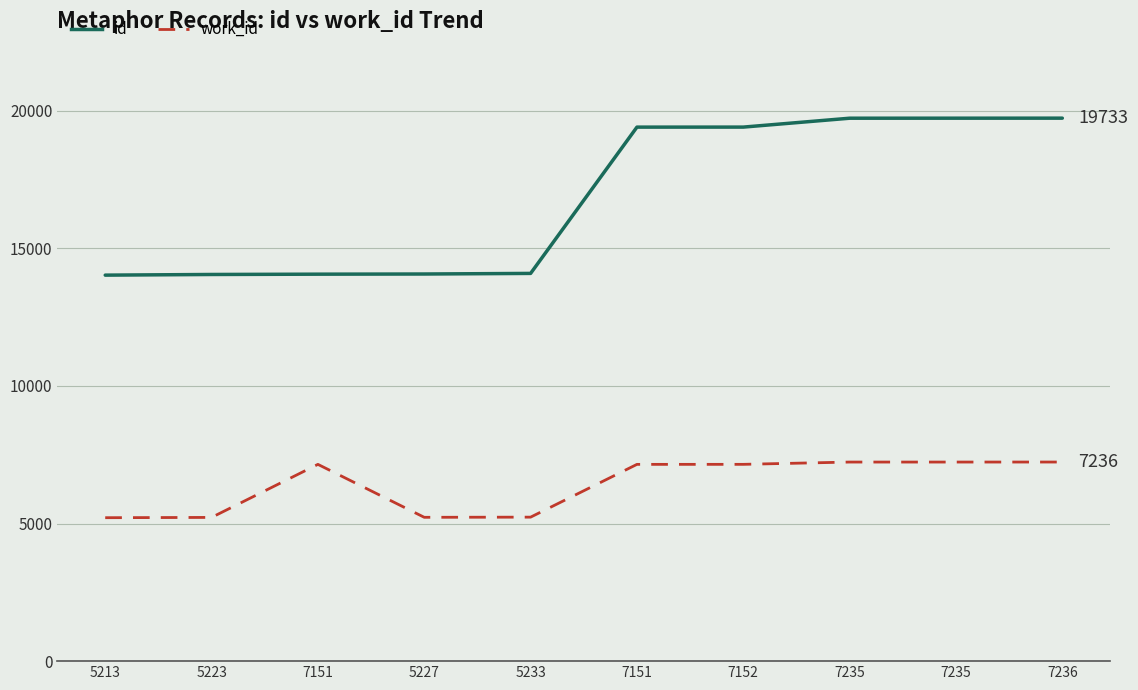

Which series changed the most between 5223 and 7152?

id